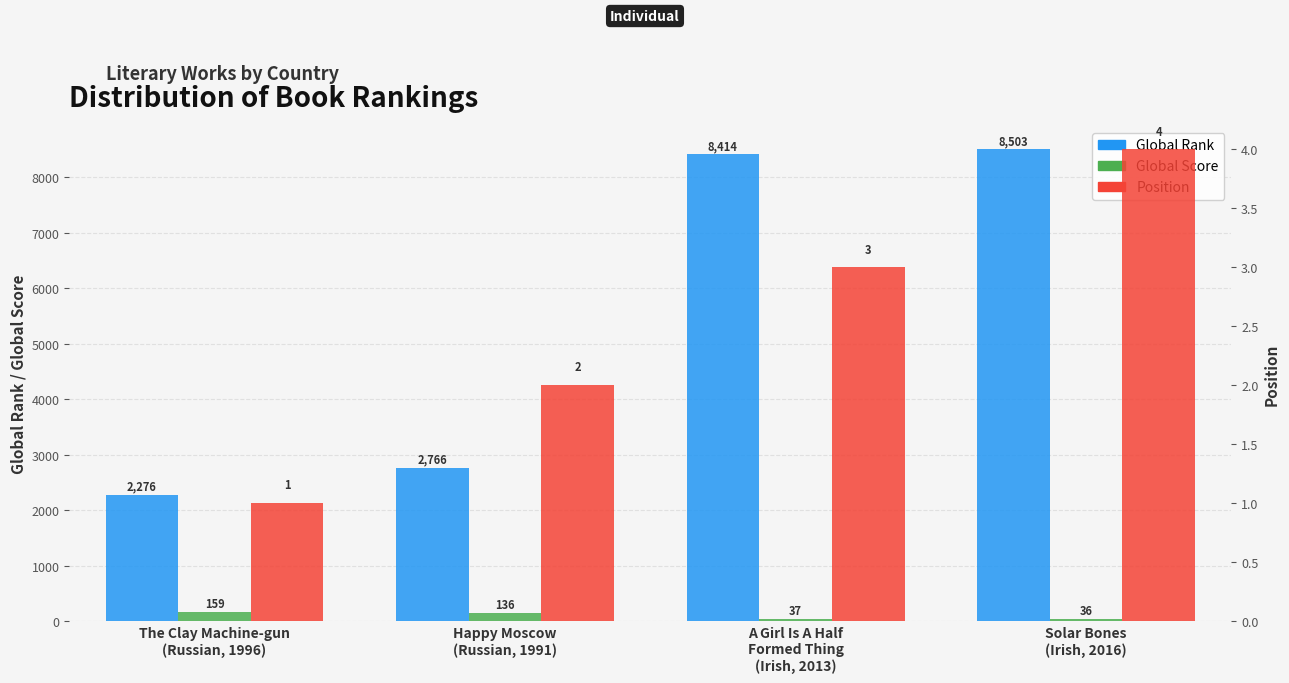

What is the label of the 4th bar from the right?

The Clay Machine-gun
(Russian, 1996)